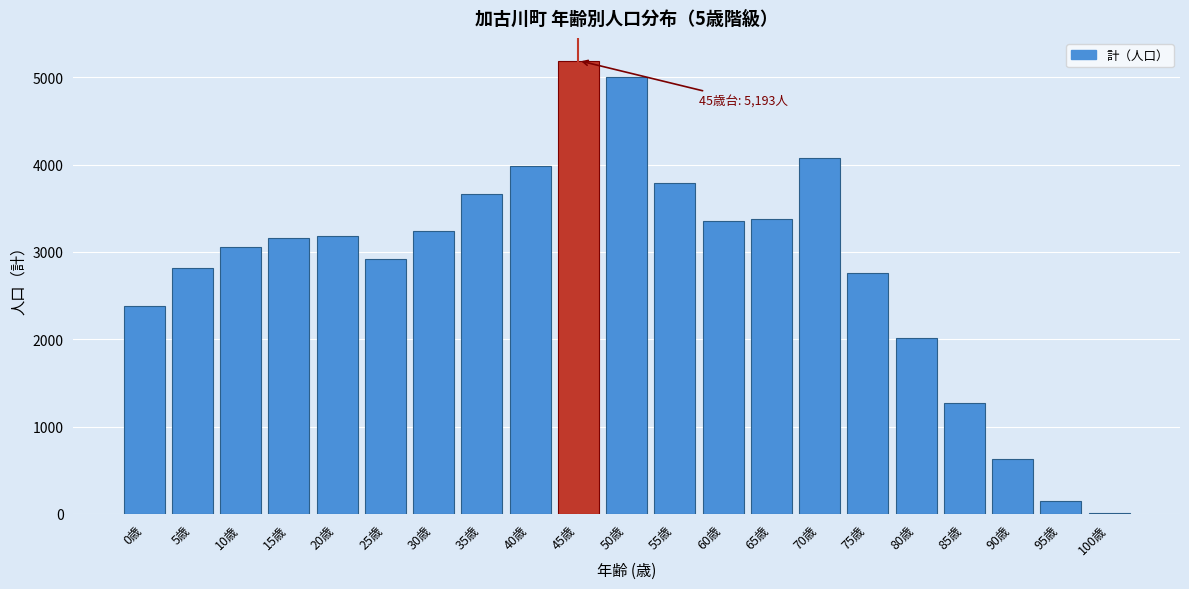

Reading left to right, list all the values displayed in this chart.

0歳=2378	5歳=2816	10歳=3053	15歳=3160	20歳=3185	25歳=2923	30歳=3242	35歳=3668	40歳=3981	45歳=5193	50歳=5009	55歳=3794	60歳=3352	65歳=3380	70歳=4077	75歳=2756	80歳=2019	85歳=1274	90歳=624	95歳=145	100歳=15